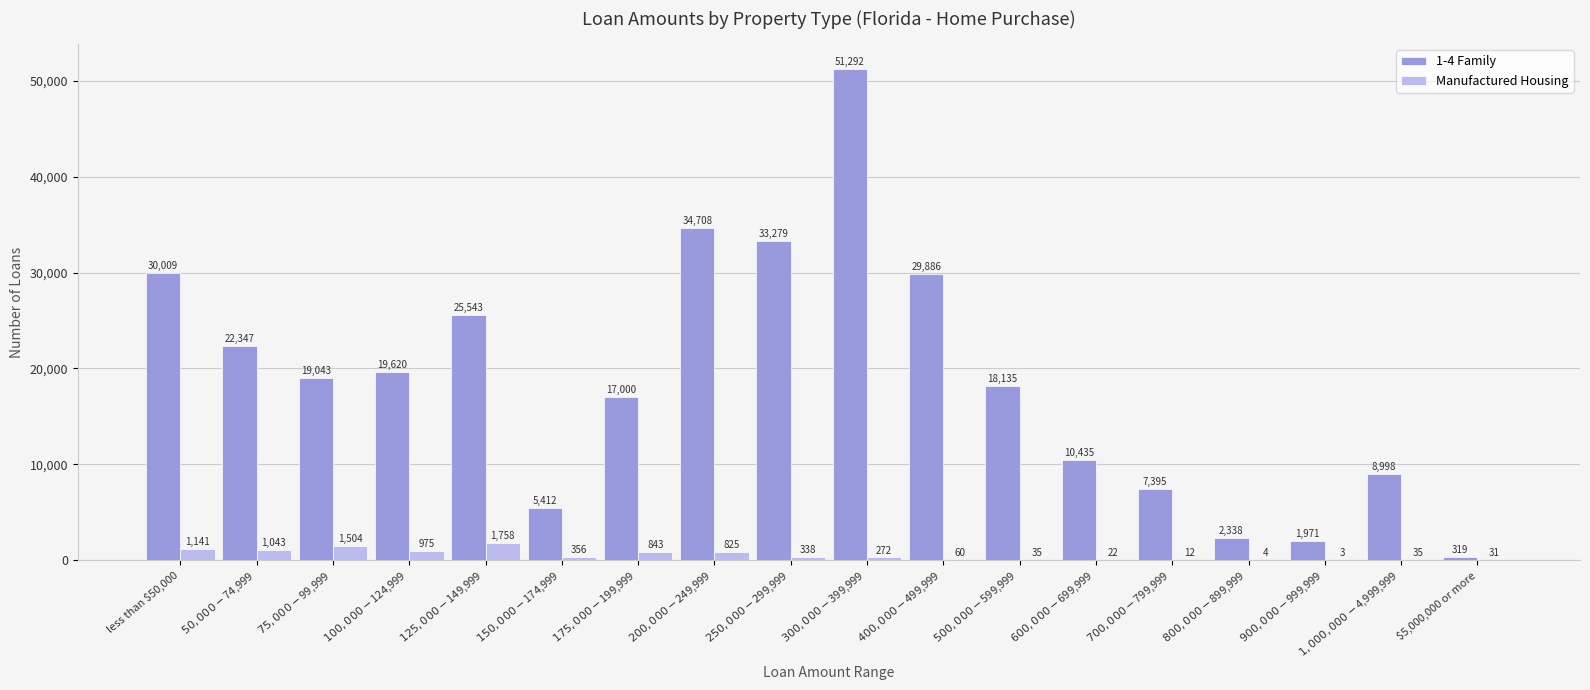

How many groups of bars are there?

18